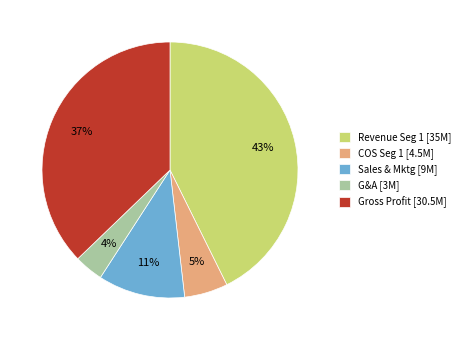

Is there any slice that represents more than half of the pie?

No